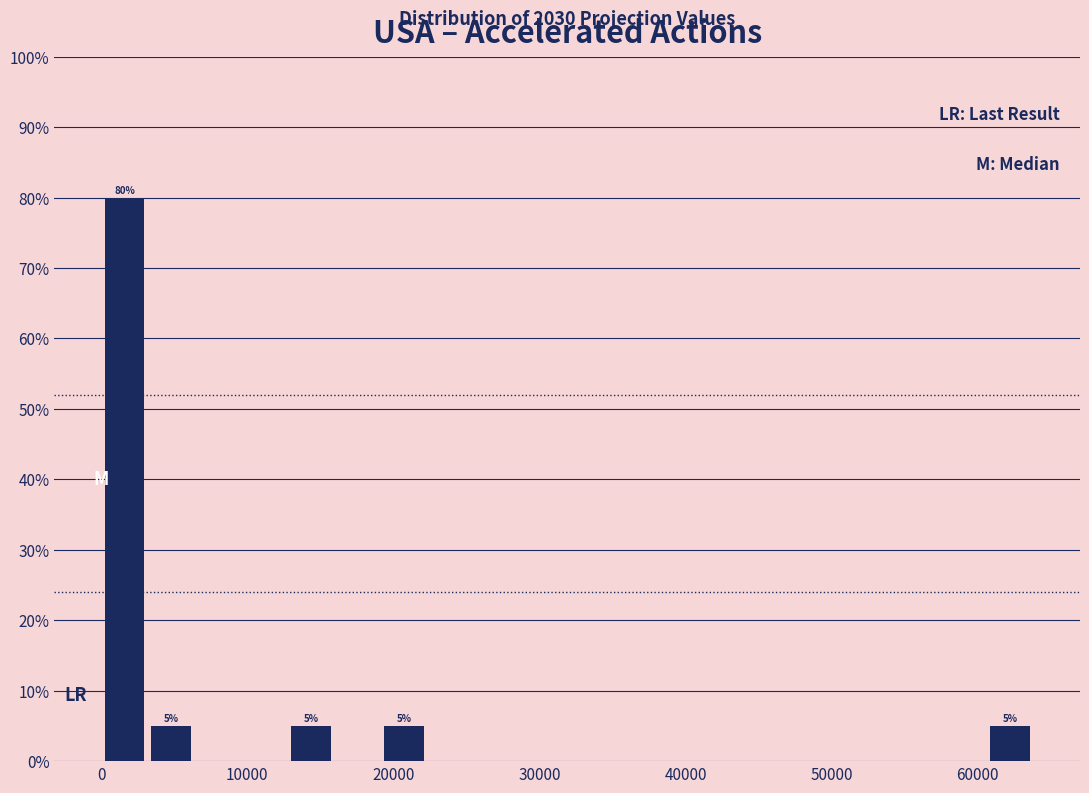

Read against the x-axis, roughly where is the centre of the tallest bar?

2000